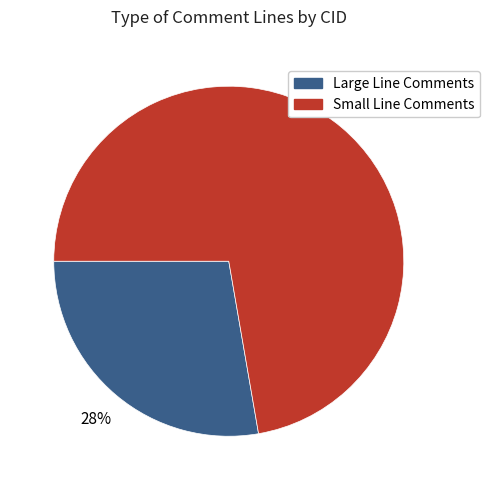

To the nearest percent, what is the average slice percentage?

50%